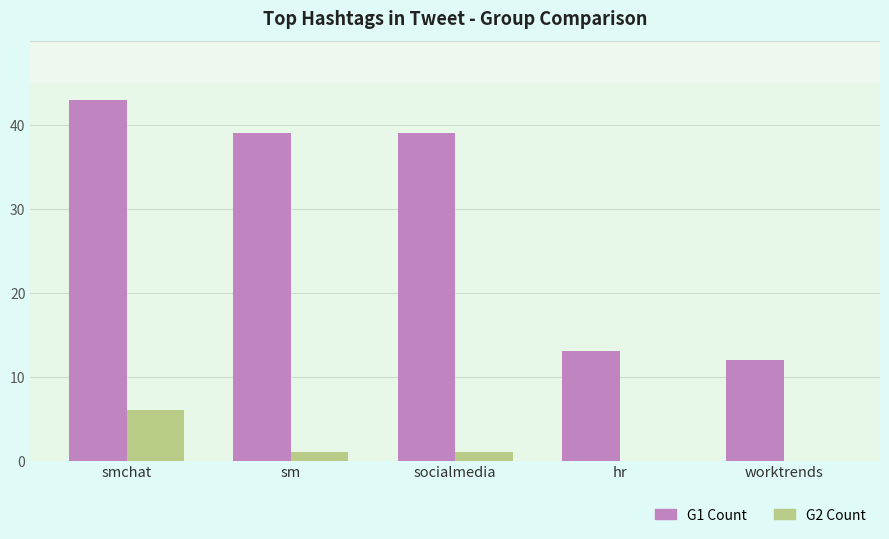

What is the difference between the G1 Count values at worktrends and smchat?

31